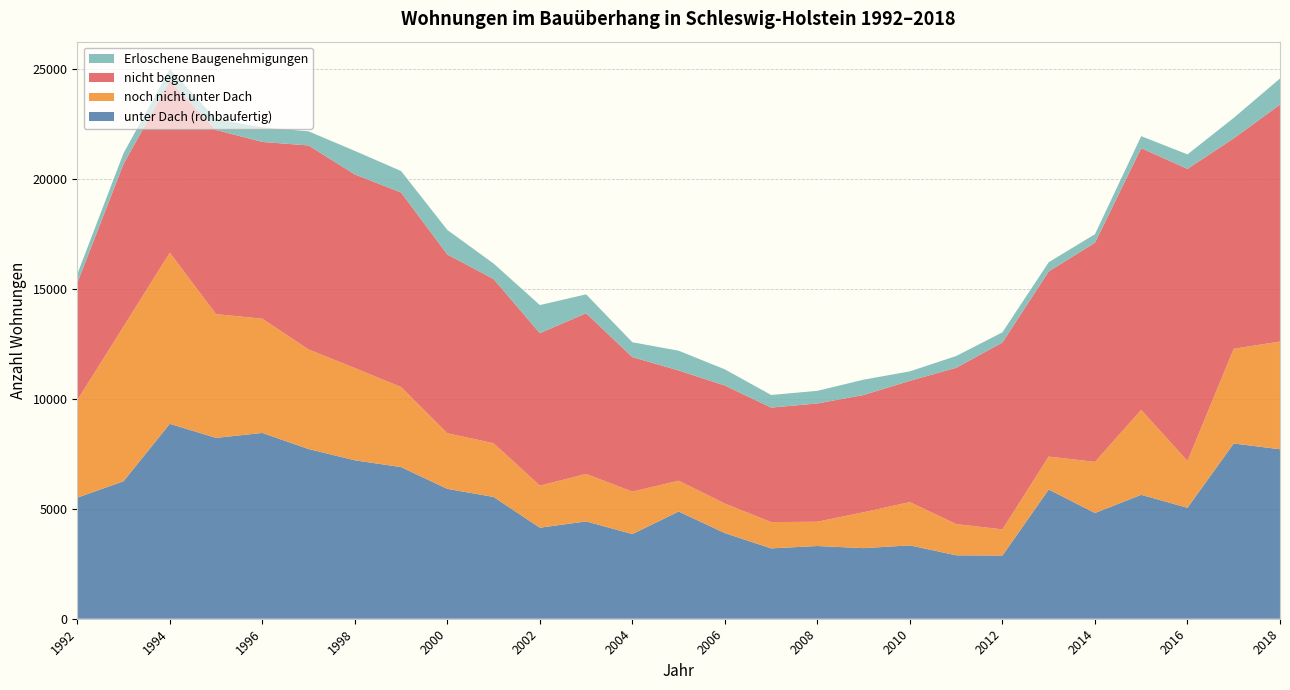

Reading left to right, transcribe all the data shown in this chart.

unter Dach (rohbaufertig): 1992=5502	1993=6249	1994=8859	1995=8220	1996=8445	1997=7712	1998=7201	1999=6892	2000=5902	2001=5535	2002=4138	2003=4424	2004=3848	2005=4872	2006=3892	2007=3198	2008=3305	2009=3209	2010=3334	2011=2883	2012=2873	2013=5873	2014=4806	2015=5632	2016=5043	2017=7964	2018=7703
noch nicht unter Dach: 1992=4434	1993=7033	1994=7779	1995=5624	1996=5192	1997=4527	1998=4192	1999=3639	2000=2528	2001=2442	2002=1912	2003=2157	2004=1929	2005=1403	2006=1341	2007=1194	2008=1104	2009=1633	2010=1968	2011=1420	2012=1188	2013=1498	2014=2324	2015=3860	2016=2127	2017=4304	2018=4896
nicht begonnen: 1992=5326	1993=7388	1994=7806	1995=8370	1996=8034	1997=9271	1998=8801	1999=8842	2000=8124	2001=7463	2002=6928	2003=7303	2004=6114	2005=5008	2006=5366	2007=5204	2008=5376	2009=5328	2010=5512	2011=7102	2012=8495	2013=8413	2014=9959	2015=11897	2016=13275	2017=9566	2018=10765
Erloschene Baugenehmigungen: 1992=398	1993=490	1994=535	1995=494	1996=659	1997=643	1998=1070	1999=976	2000=1116	2001=705	2002=1279	2003=859	2004=676	2005=899	2006=735	2007=574	2008=574	2009=696	2010=430	2011=535	2012=464	2013=419	2014=390	2015=545	2016=660	2017=931	2018=1191